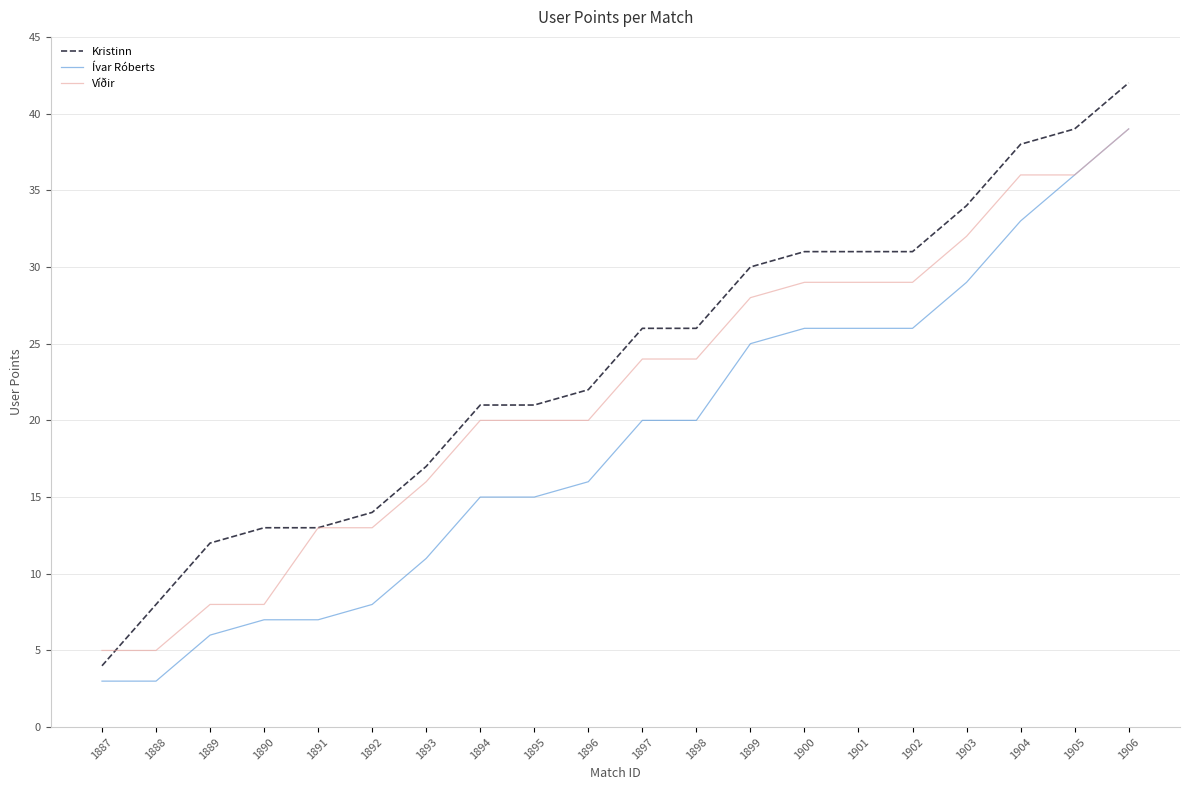

What are all the series names shown in the legend?

Kristinn, Ívar Róberts, Víðir